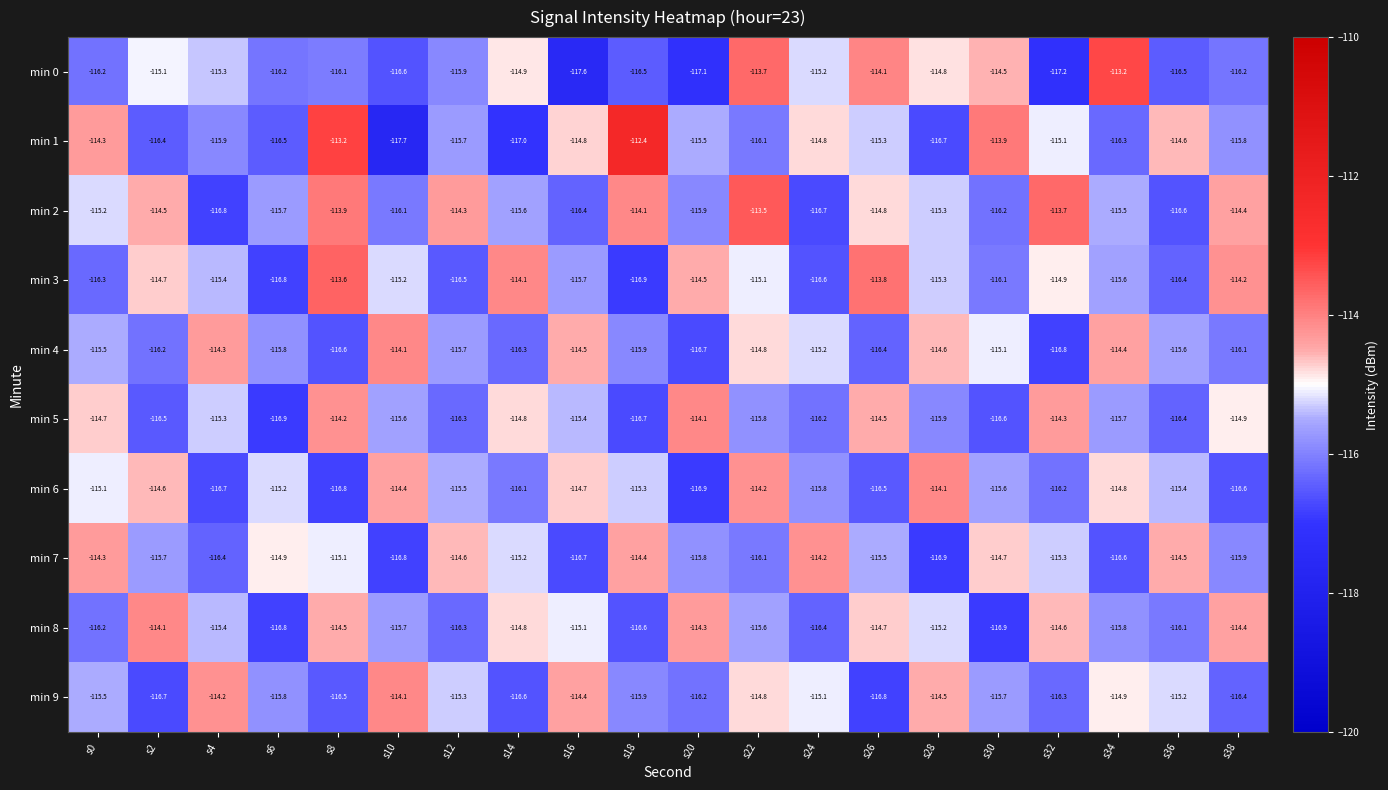

List the labels in order of min 7 value, largest first.

s24, s0, s18, s36, s12, s30, s6, s8, s14, s32, s26, s2, s20, s38, s22, s4, s34, s16, s10, s28